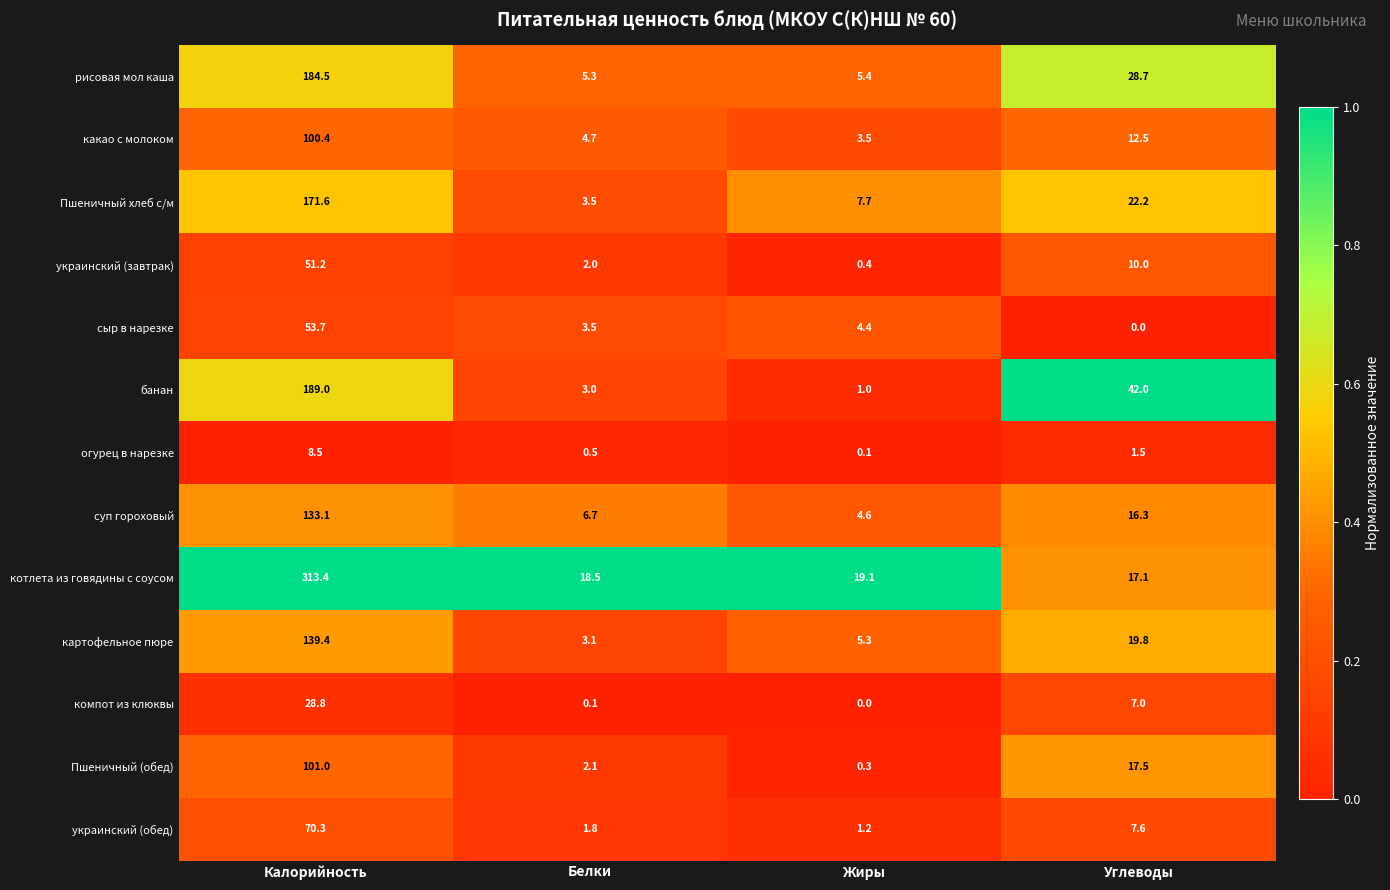

Which category has the highest value across all series?

Калорийность